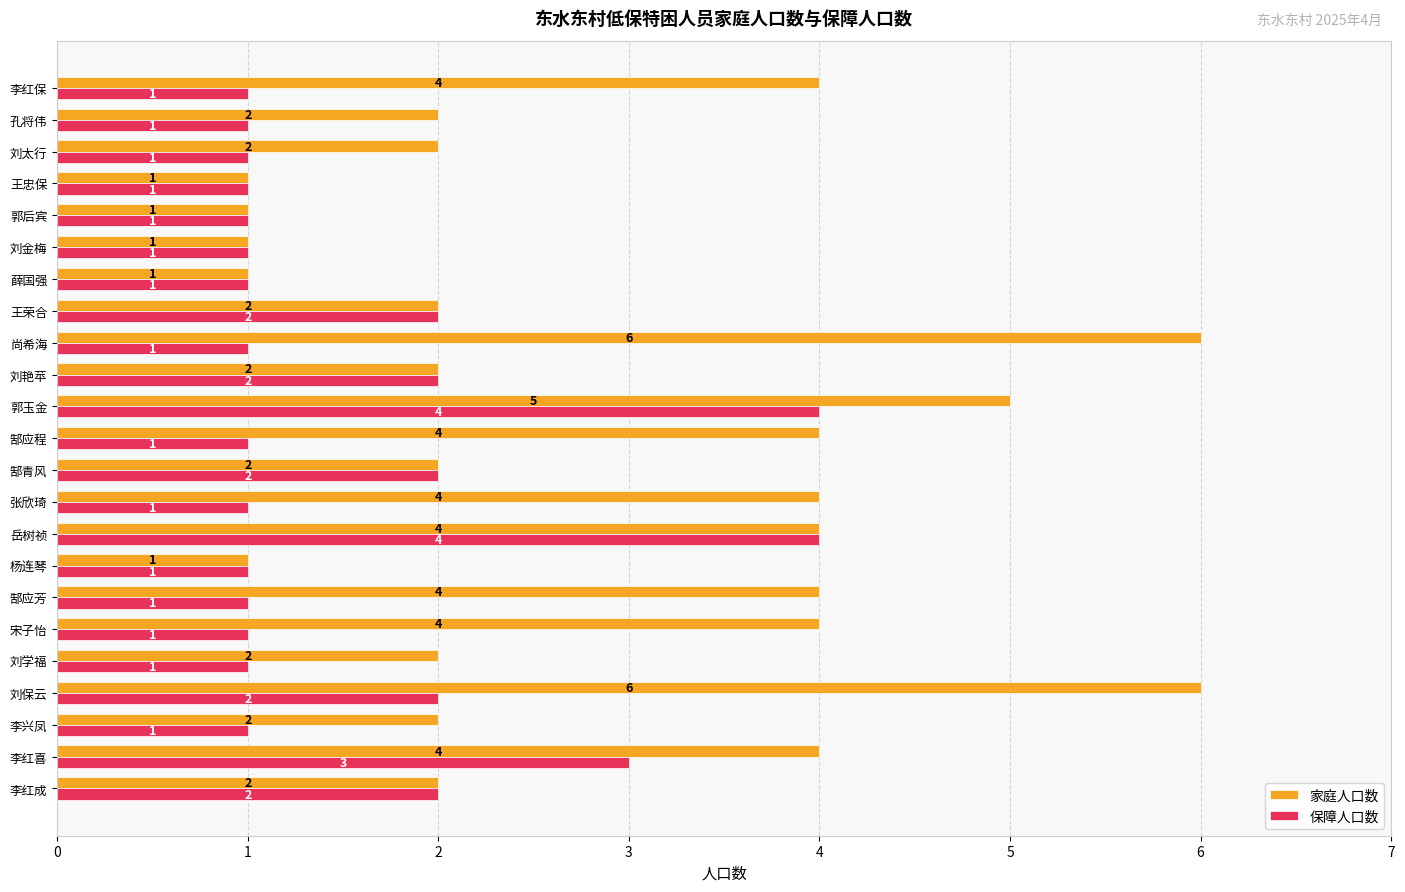

What is the total value across all series at 李红保?

5